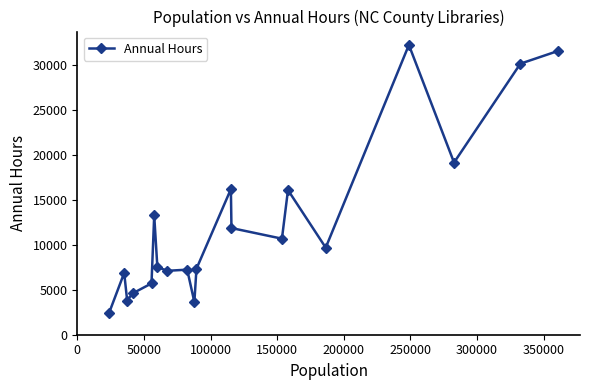

What is the greatest value displayed?

32188